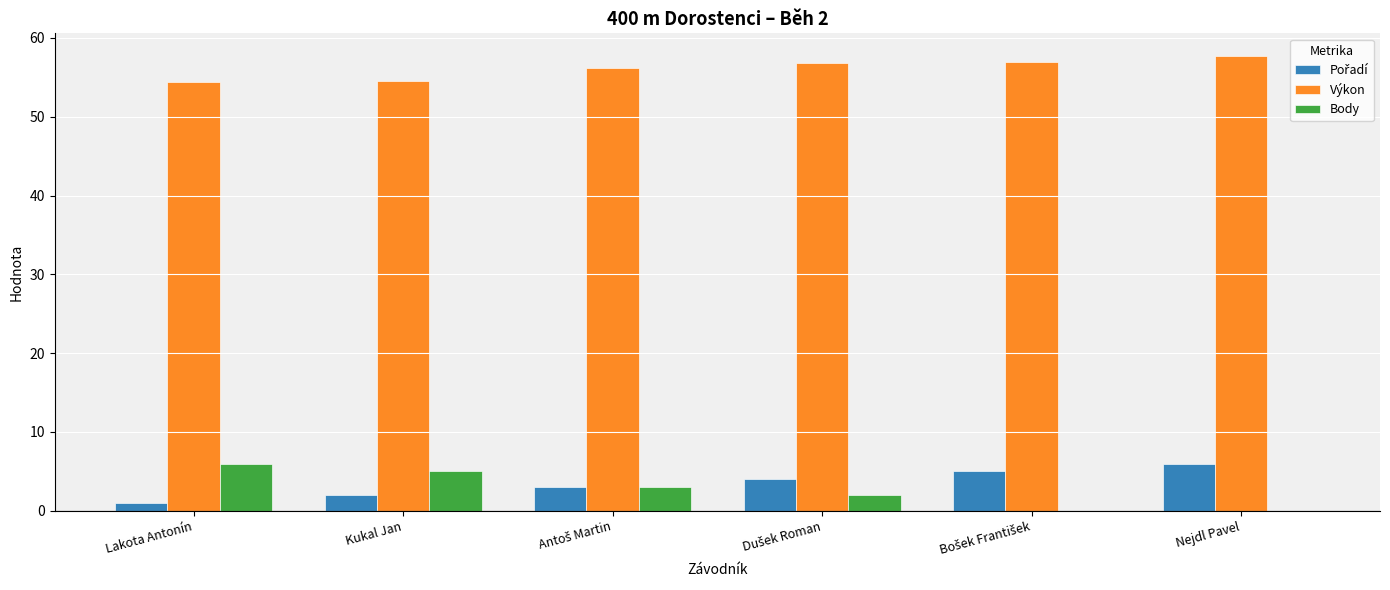

The Výkon series shows 87.1 at Kukal Jan. True or false?

False